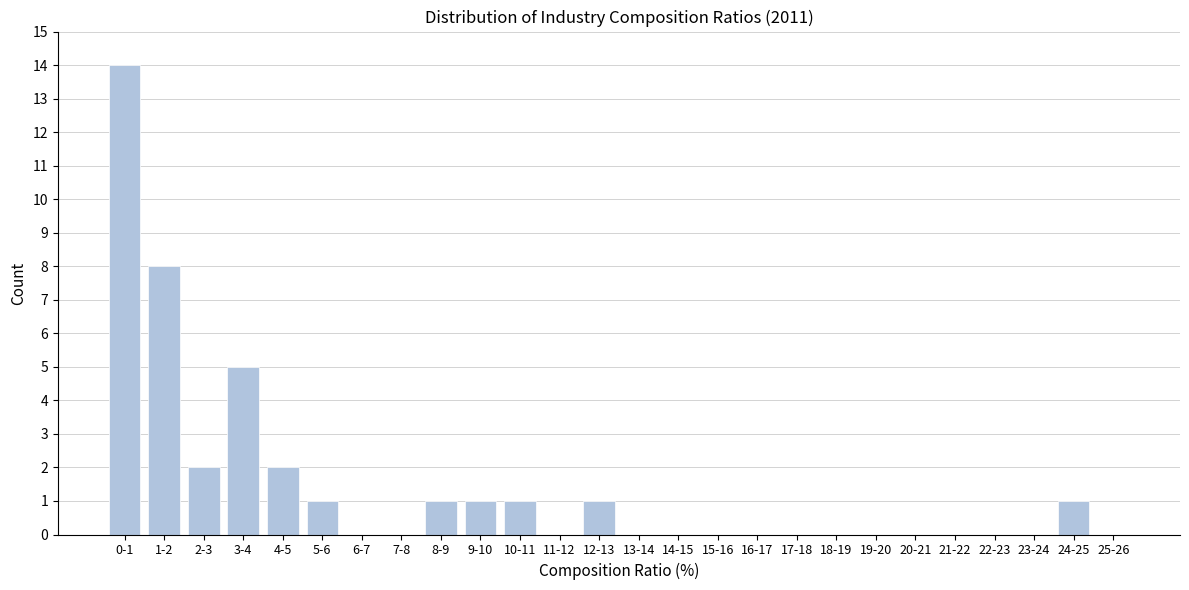

Reading left to right, extract all data points from this chart.

0-1=14	1-2=8	2-3=2	3-4=5	4-5=2	5-6=1	6-7=0	7-8=0	8-9=1	9-10=1	10-11=1	11-12=0	12-13=1	13-14=0	14-15=0	15-16=0	16-17=0	17-18=0	18-19=0	19-20=0	20-21=0	21-22=0	22-23=0	23-24=0	24-25=1	25-26=0